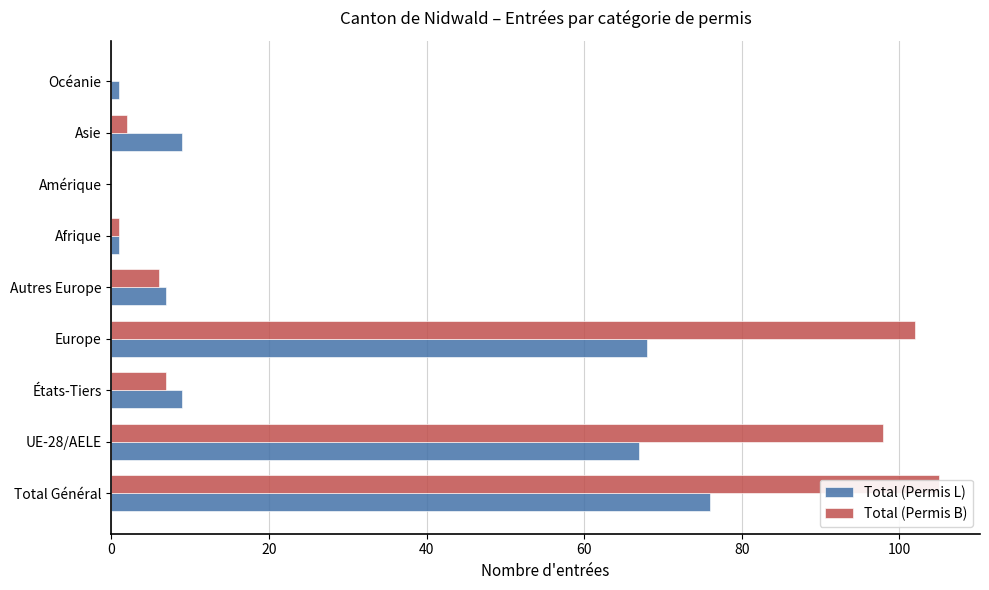

Which series has the largest range (max minus min)?

Total (Permis B)